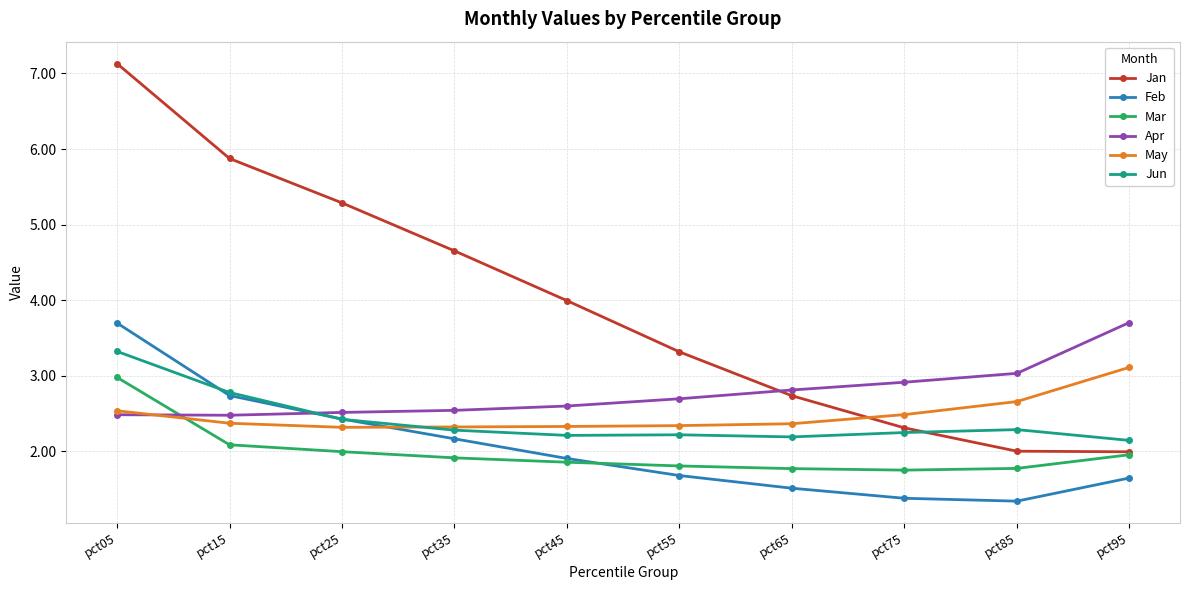

What is the difference between the highest and lowest values at pct65?

1.3